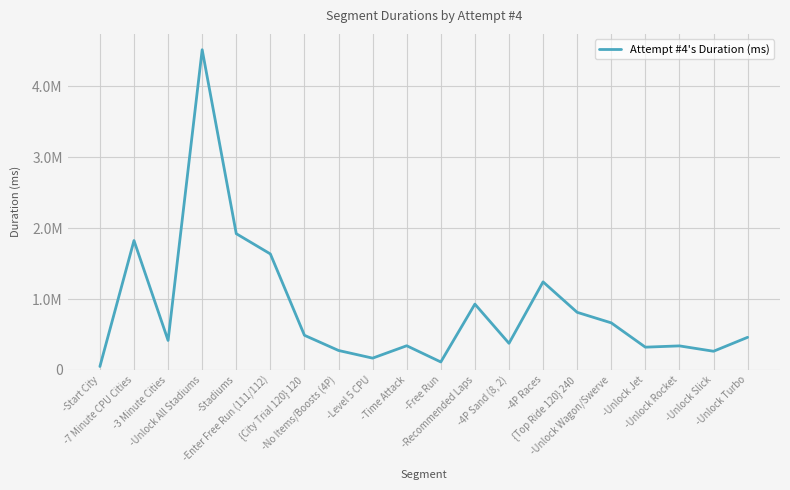

True or false: the data has more than 2 interior local peaks.

True